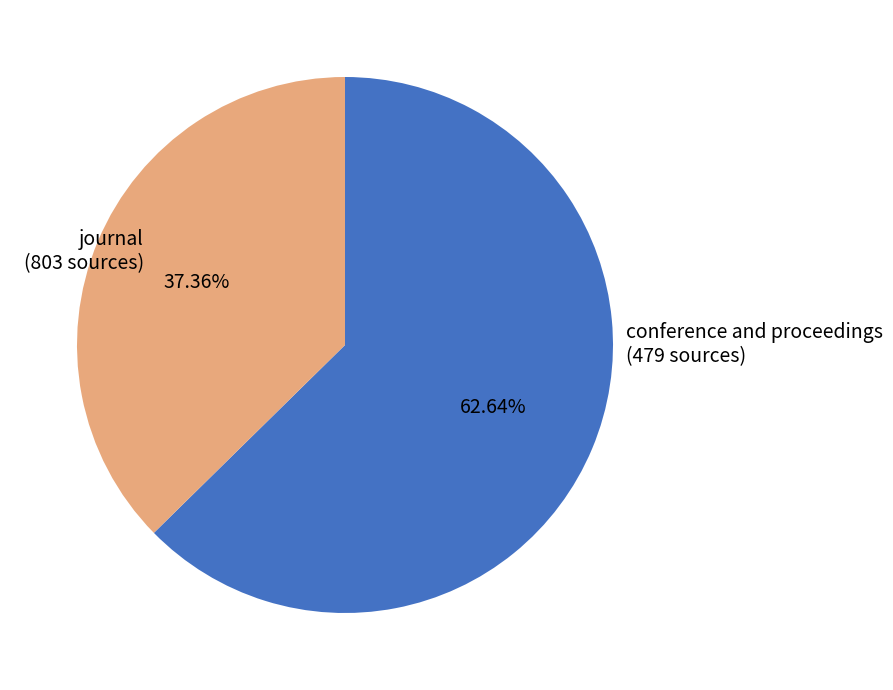

Approximately how many times larger is the value at journal compared to conference and proceedings?

1.7